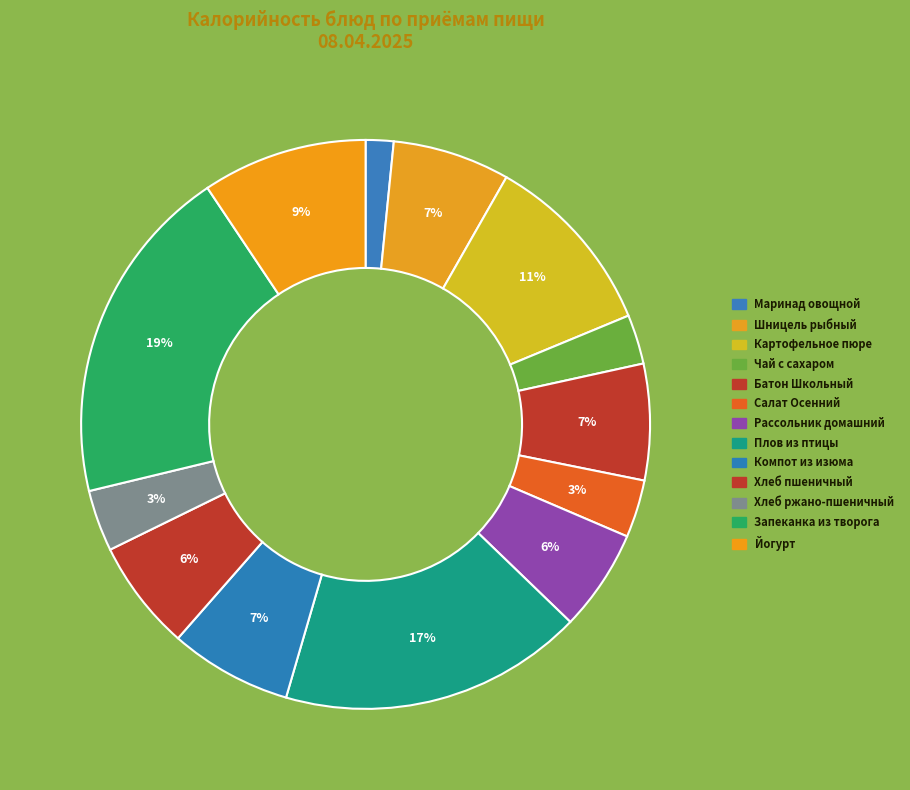

How many slices are in this pie chart?

13